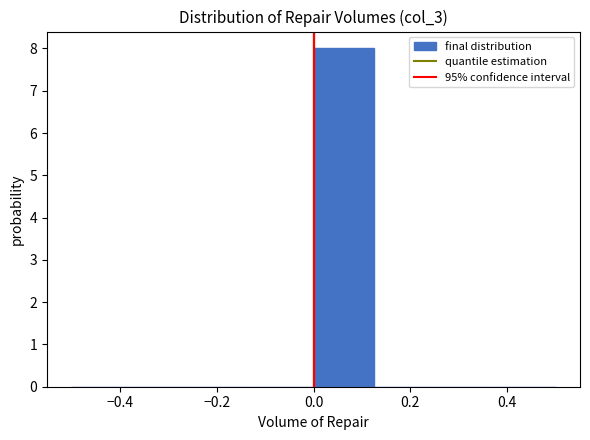

Reading left to right, transcribe this chart: for each bar, give the range it covers on the x-axis and its height. Neither the bar edges nor the heights are printed on the chart, so give them approximately, as read against the axes.

-0.500 to -0.375: 0
-0.375 to -0.250: 0
-0.250 to -0.125: 0
-0.125 to 0.000: 0
0.000 to 0.125: 8
0.125 to 0.250: 0
0.250 to 0.375: 0
0.375 to 0.500: 0